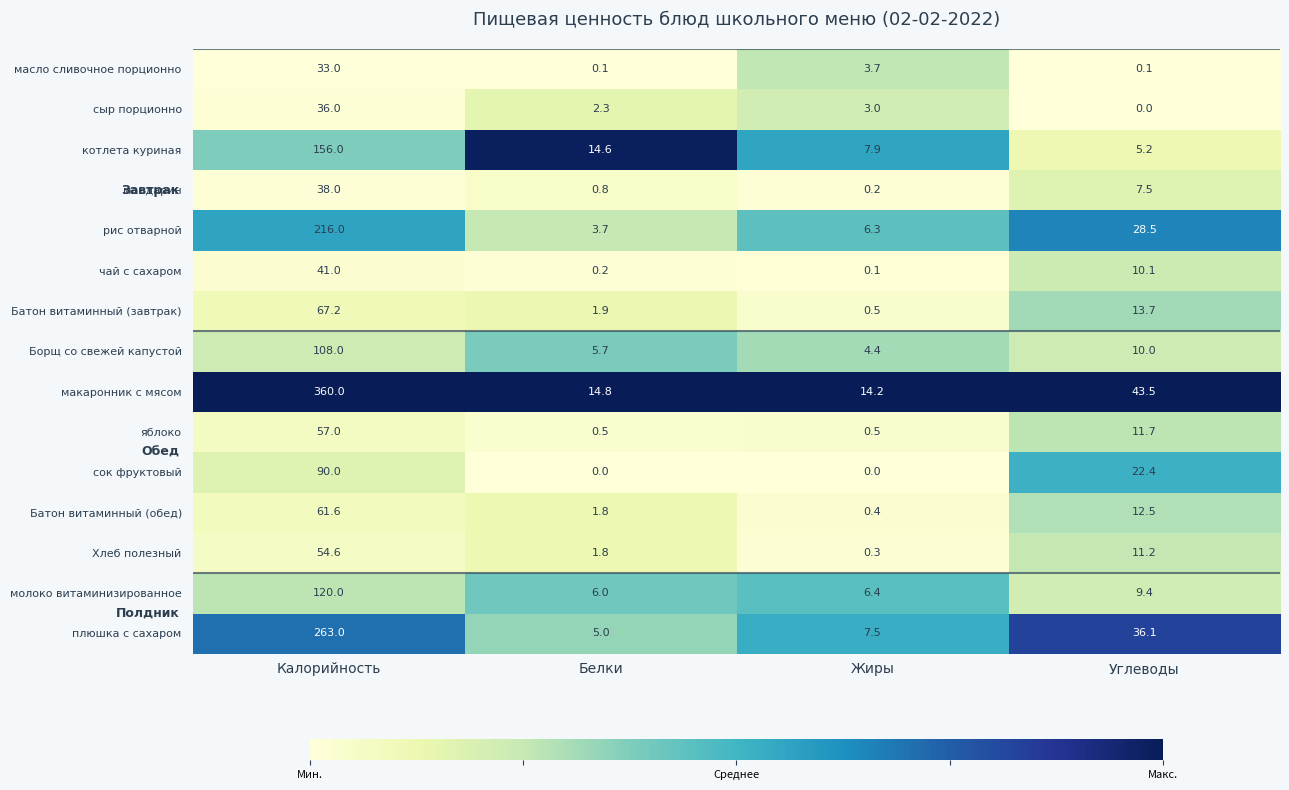

List the labels in order of мандарин value, largest first.

Калорийность, Углеводы, Белки, Жиры